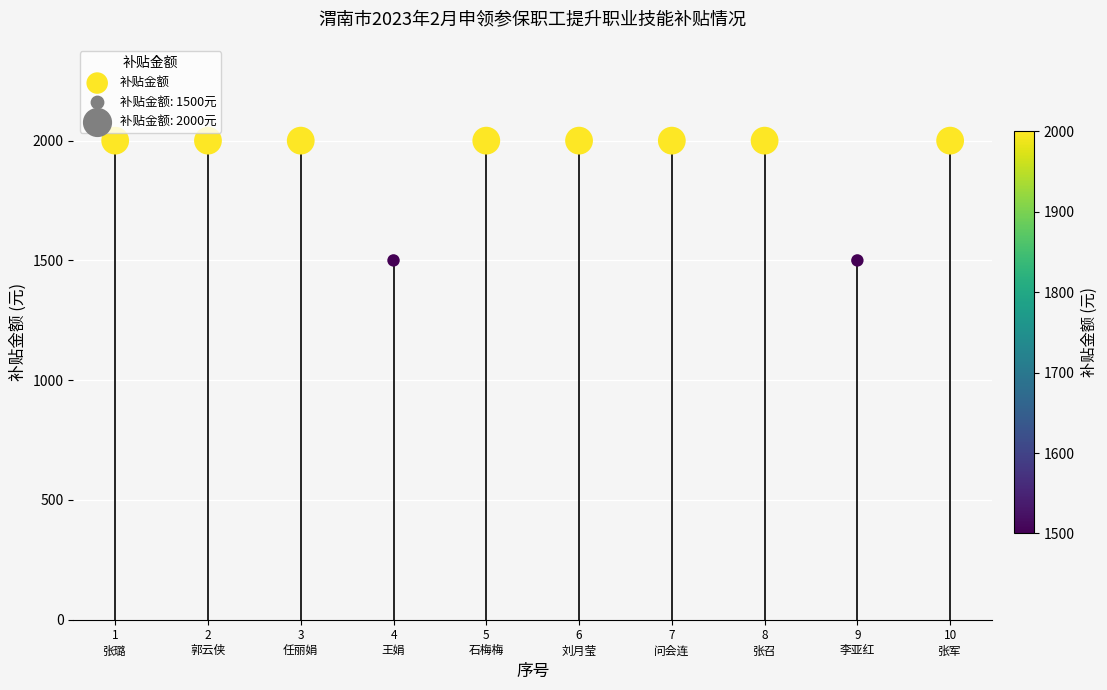

What is the average X value?

6